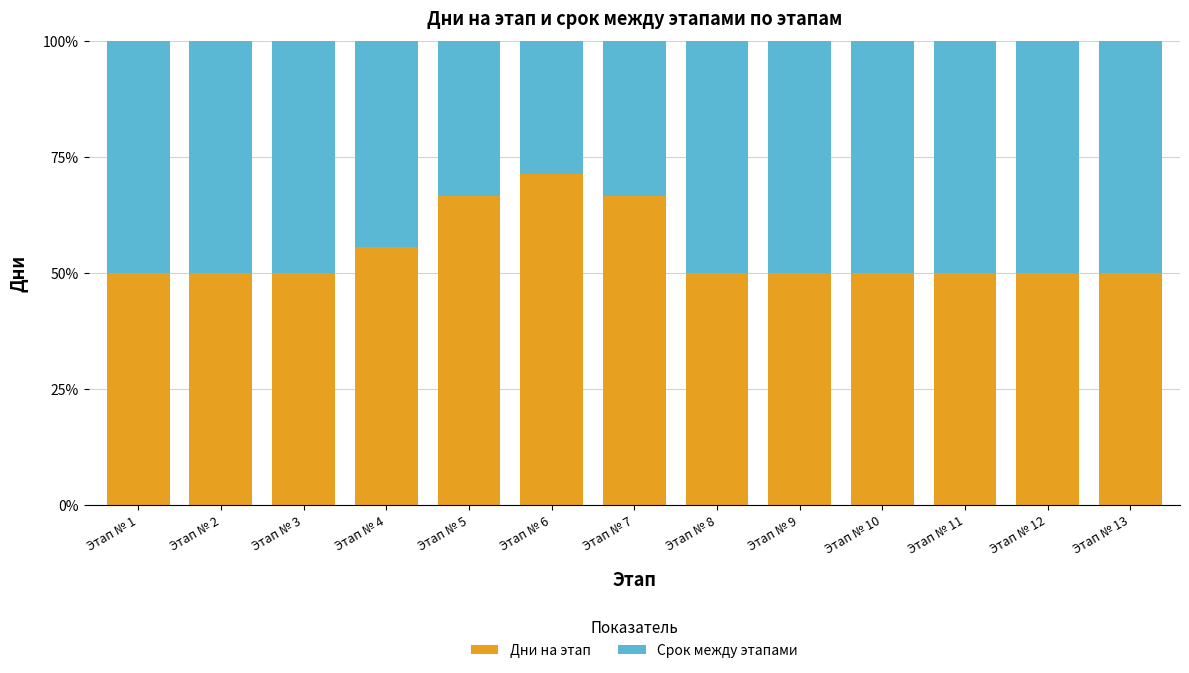

Which category has the highest value in the Дни на этап series?

Этап № 6